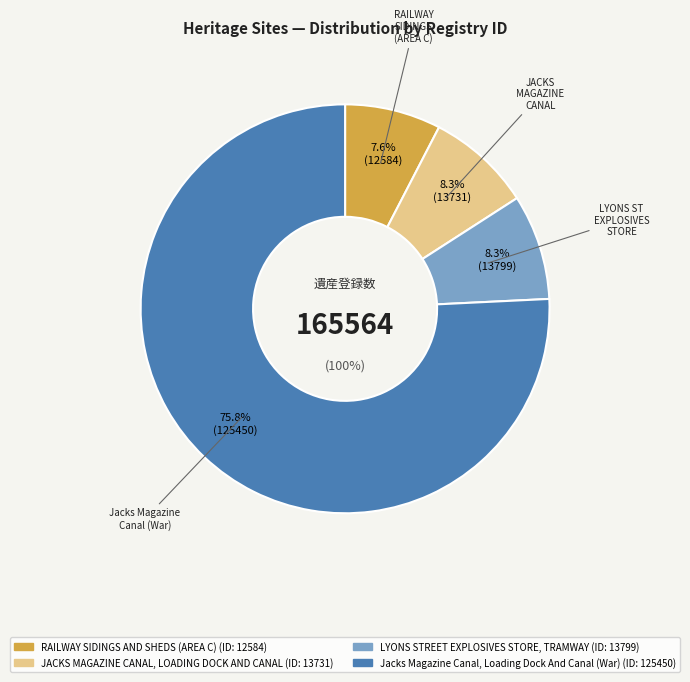

To the nearest percent, what is the difference between the largest and smallest slice percentages?

68%